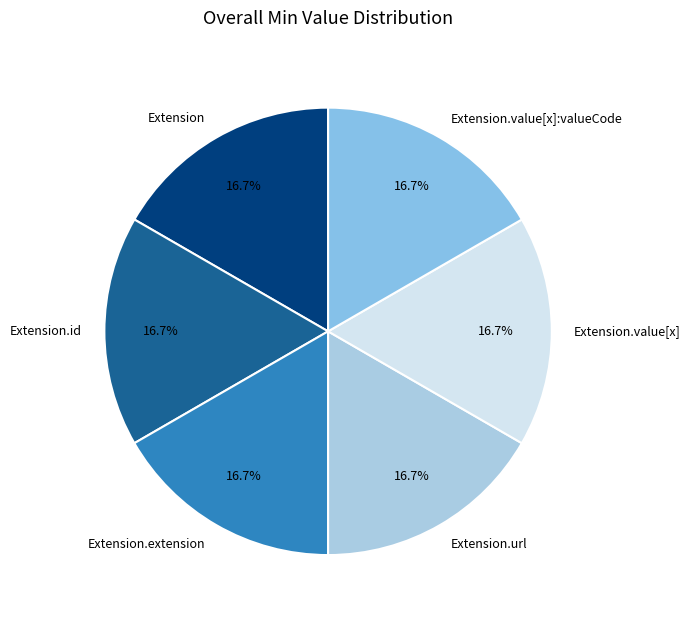

True or false: Extension.url accounts for 87% of the total.

False